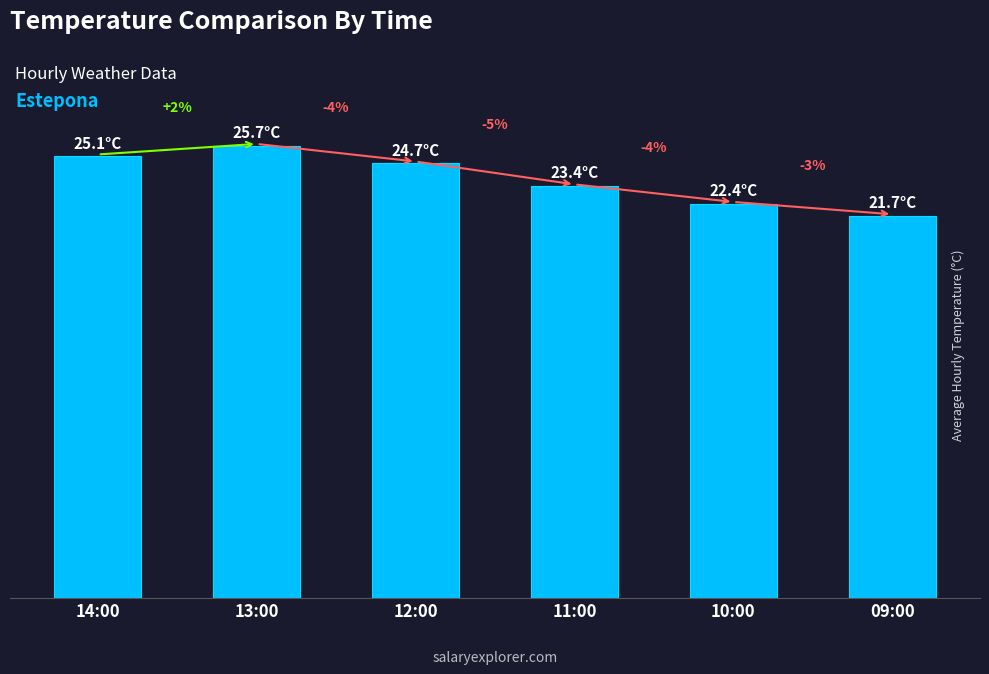

Are the bars horizontal?

No